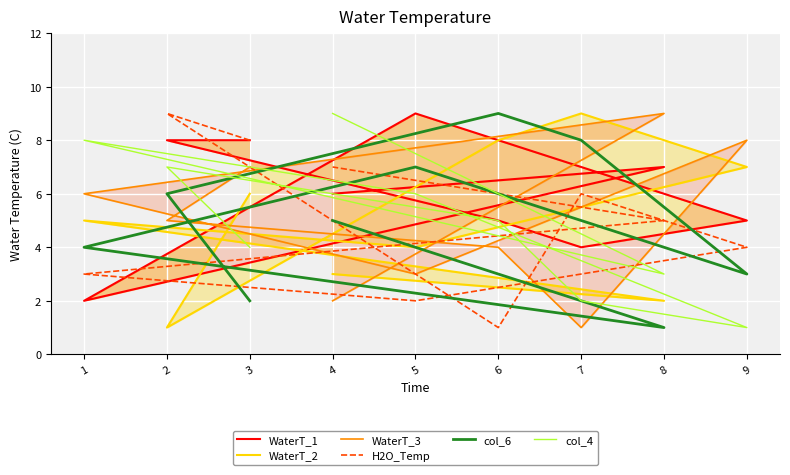

In WaterT_2, how many points are lower than both neighbors (excluding endpoints)?

3